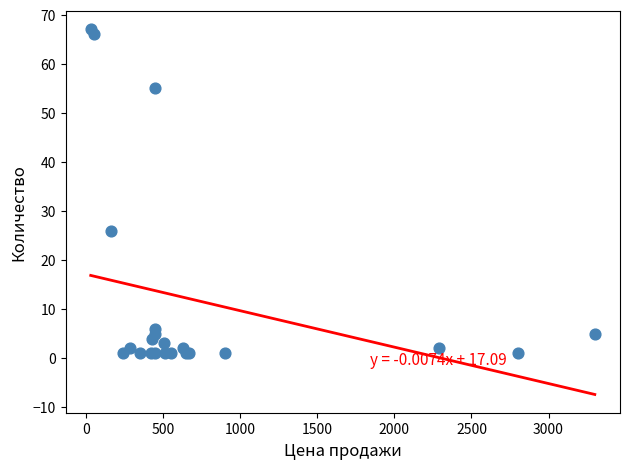

What Y value in the scatter plot is closest to 34?

26